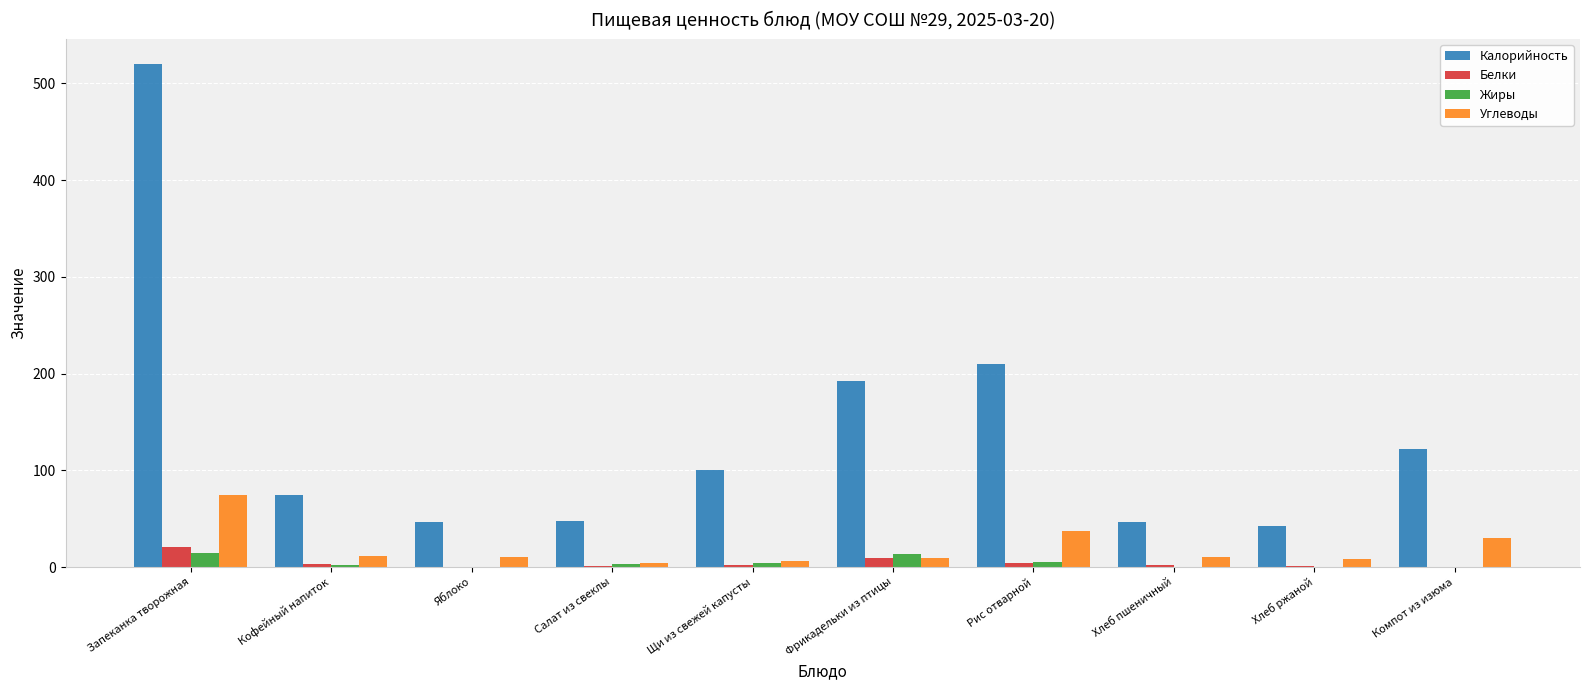

What is the total value across all series at Рис отварной?

256